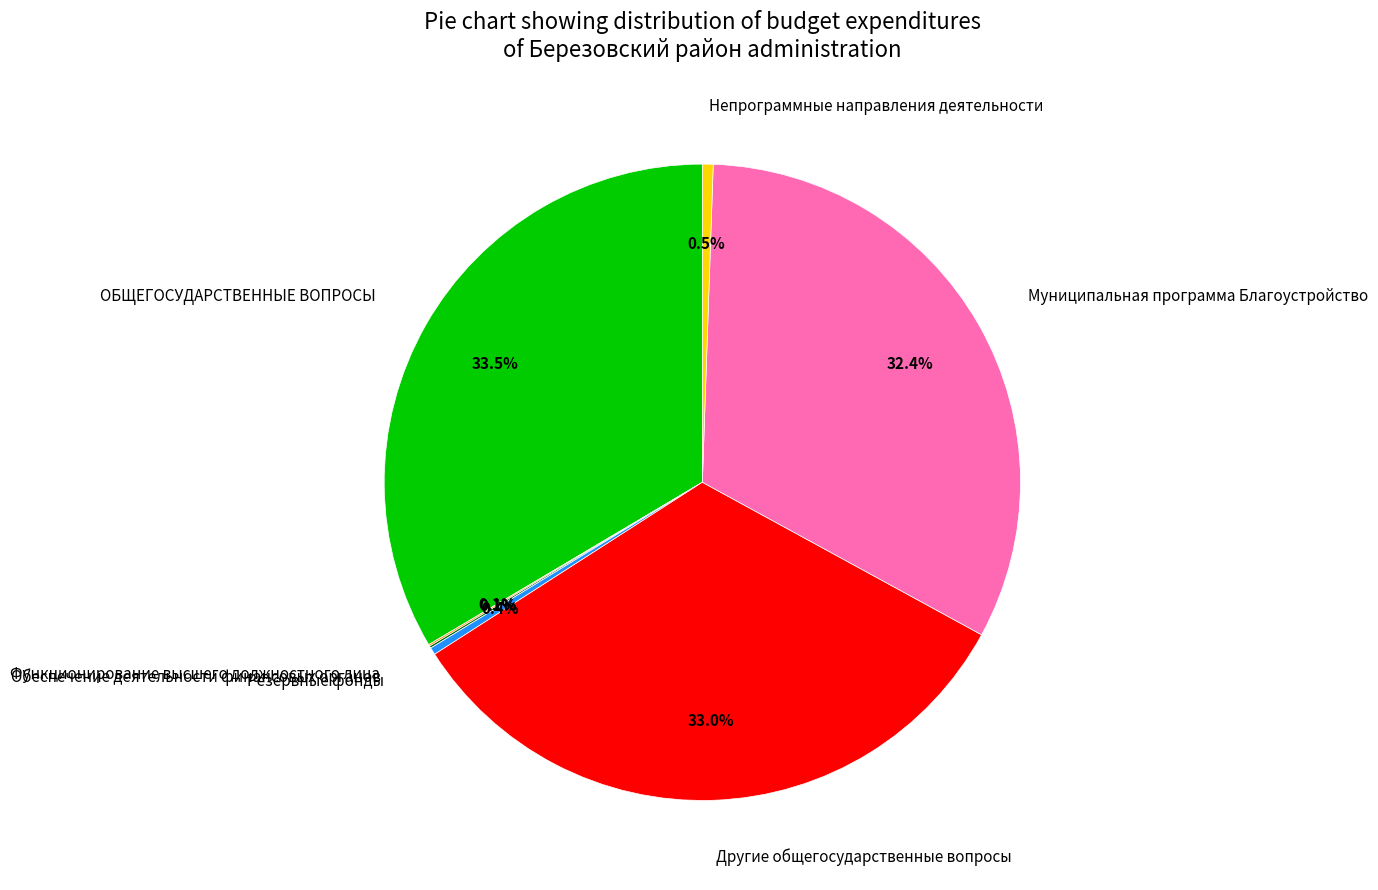

Is there a majority slice in this chart?

No